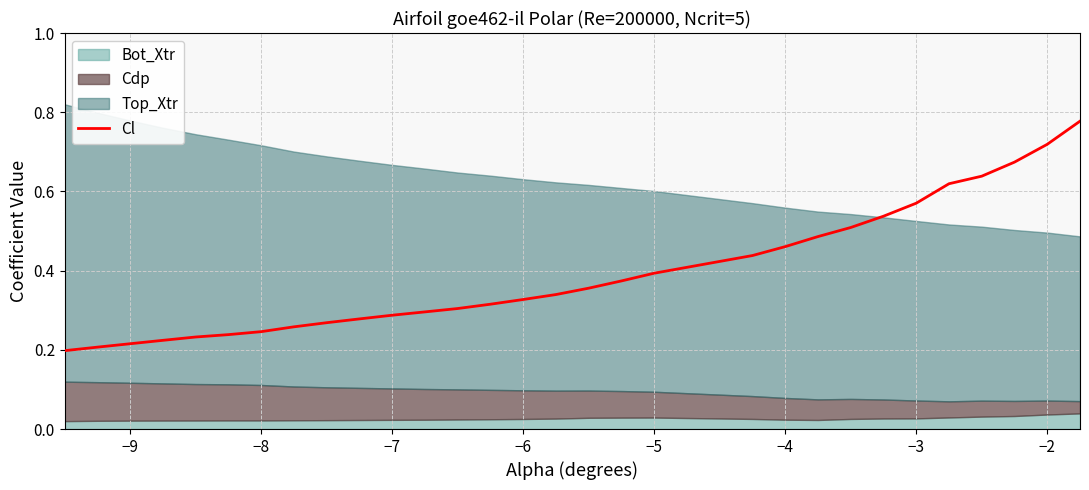

The Cl series shows 1.3 at −2. True or false?

False